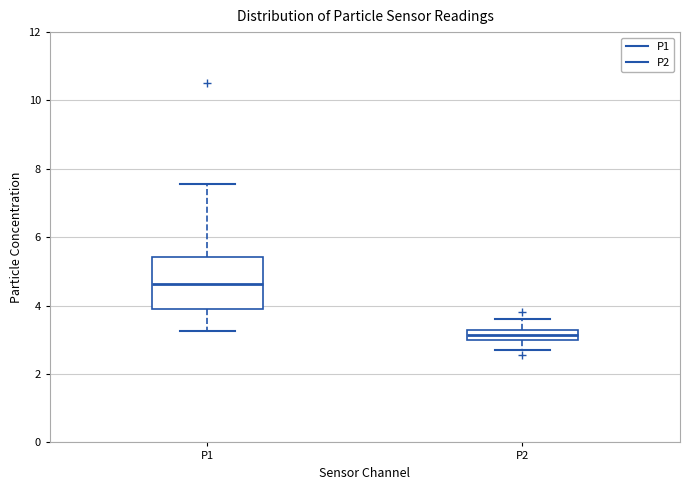

Which box is the tallest, from its lower edge to its upper edge?

P1